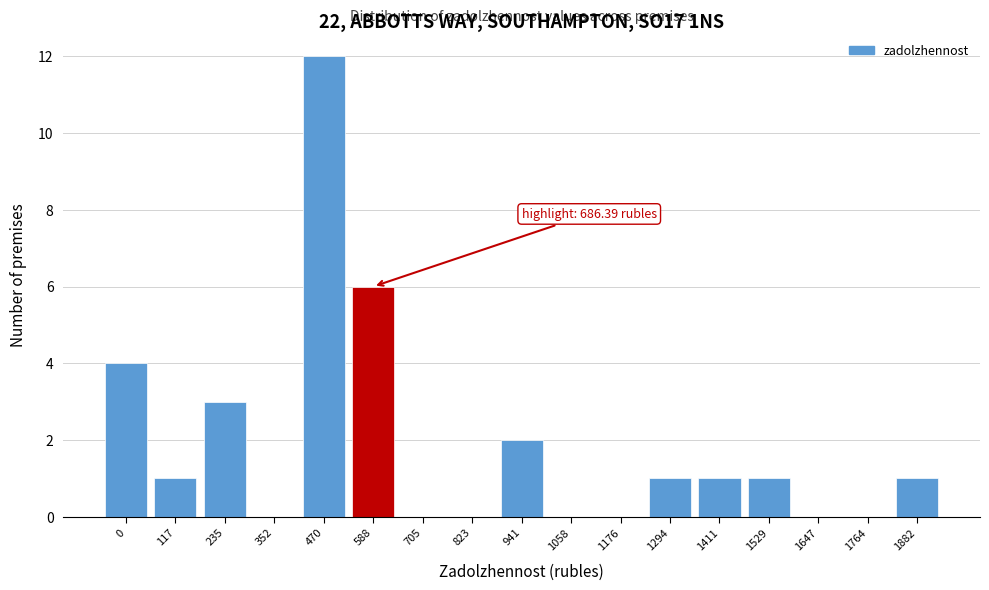

Reading left to right, extract all data points from this chart.

0=4	117=1	235=3	352=0	470=12	588=6	705=0	823=0	941=2	1058=0	1176=0	1294=1	1411=1	1529=1	1647=0	1764=0	1882=1